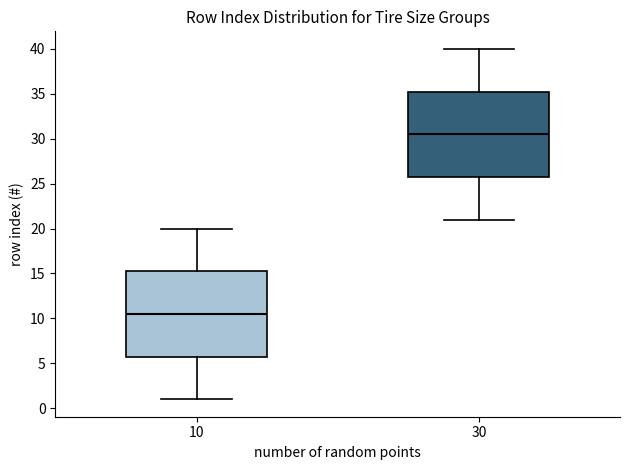

Reading left to right, transcribe this box plot: for each box, give where its median line is, the range the box spans, and where its two whiskers end, as read against the y-axis. The values are not printed on the chart, so give them approximately, as read against the axis.

10: median 10.5, box 6.0 to 15.5, whiskers 1.0 to 20.0
30: median 30.5, box 26.0 to 35.5, whiskers 21.0 to 40.0